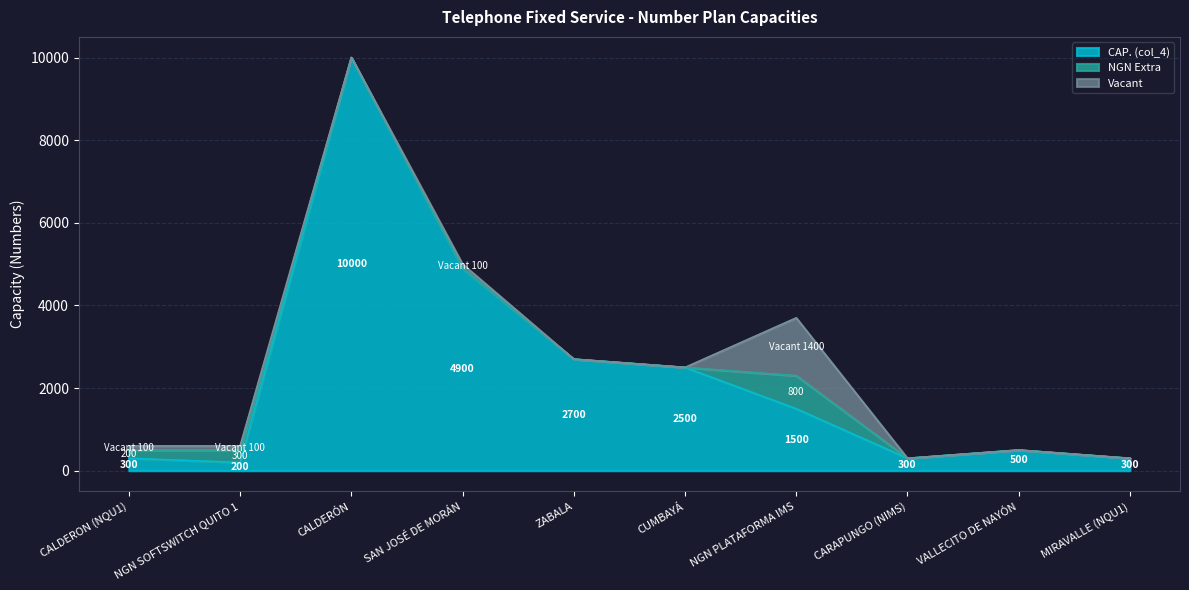

How many lines are shown in the chart?

3